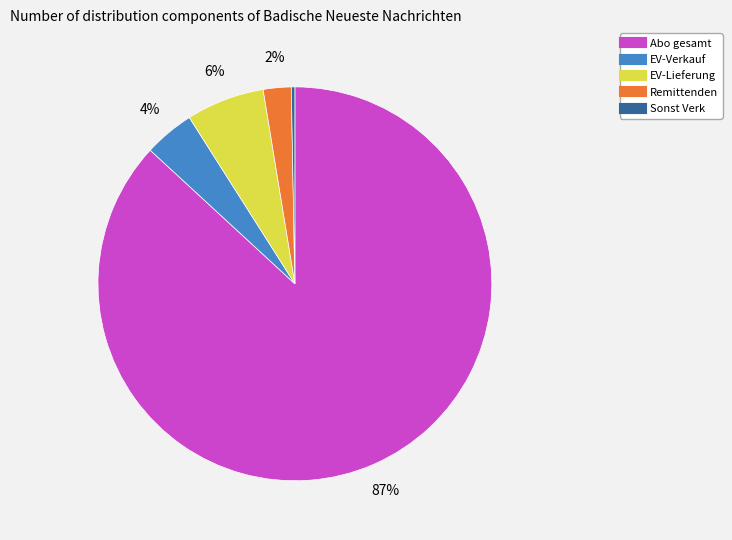

To the nearest percent, what is the combined percentage of EV-Verkauf and Sonst Verk?

4%